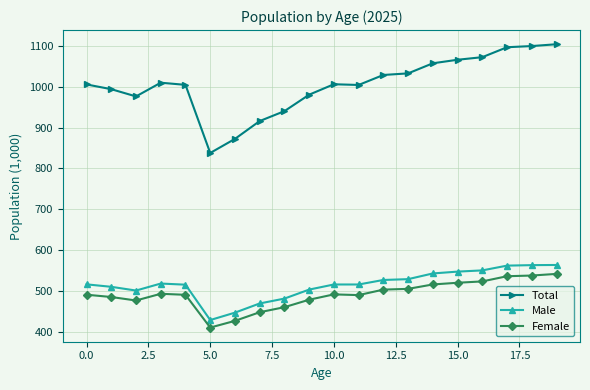

True or false: Male and Female intersect in this chart.

False